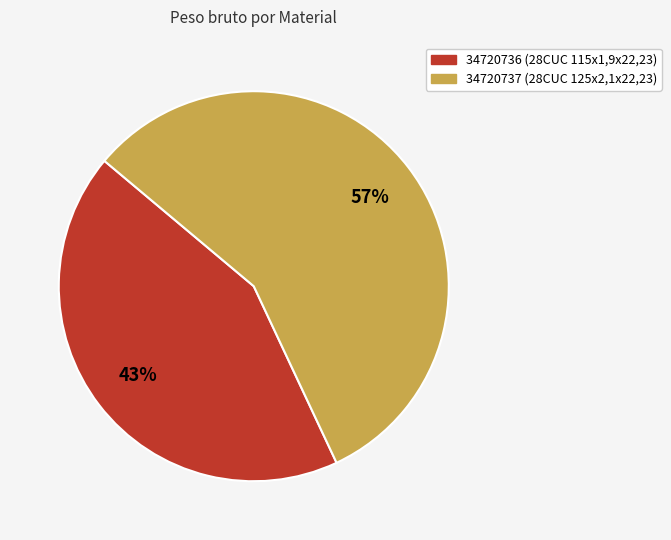

How many slices are in this pie chart?

2